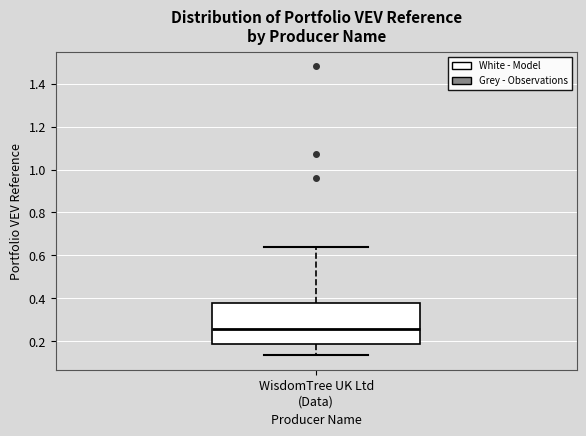

Transcribe this box plot: give where the median line is, the range the box spans, and where the two whiskers end, as read against the y-axis. The values are not printed on the chart, so give them approximately, as read against the axis.

median 0.26, box 0.18 to 0.38, whiskers 0.14 to 0.64